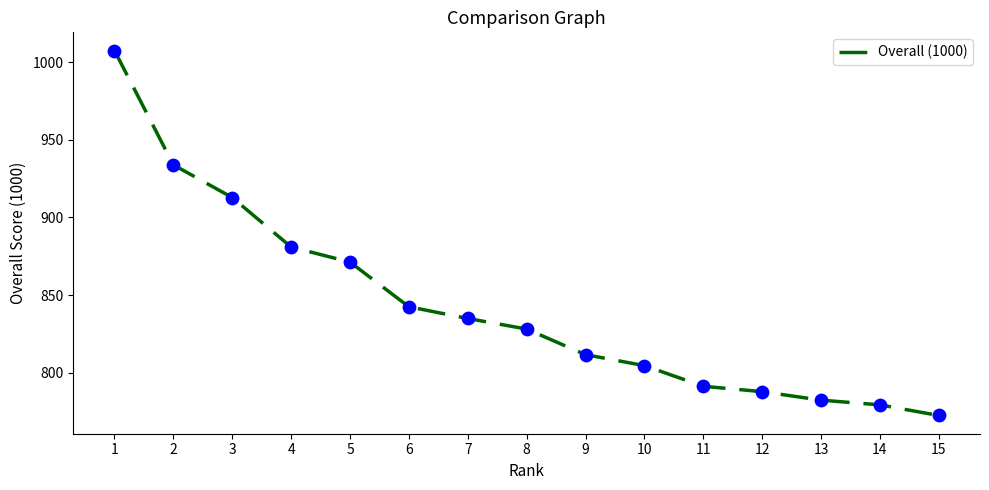

Approximately how many times larger is the value at 15 compared to 4?

0.9